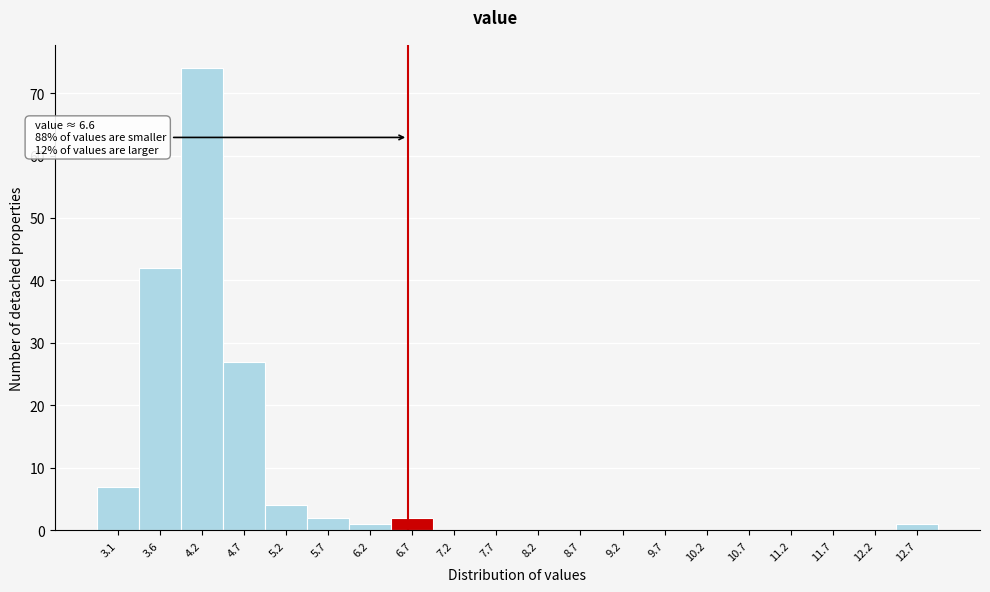

Over which range of the x-axis is the bar tallest?

3.9 to 4.4